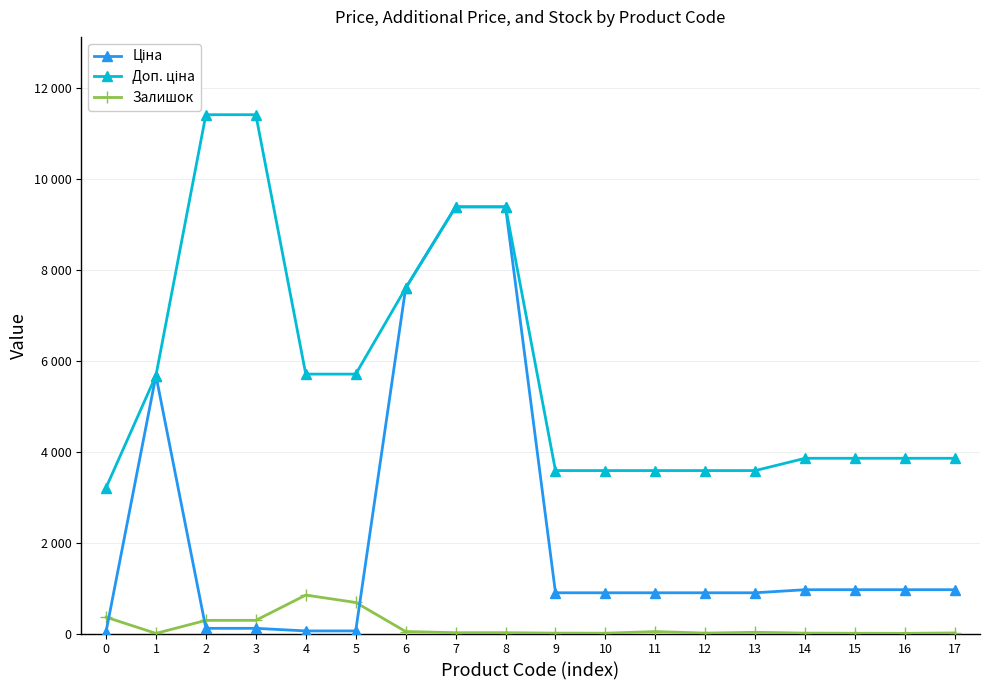

List the labels in order of Залишок value, smallest first.

1, 16, 15, 10, 9, 12, 14, 17, 7, 8, 13, 11, 6, 2, 3, 0, 5, 4